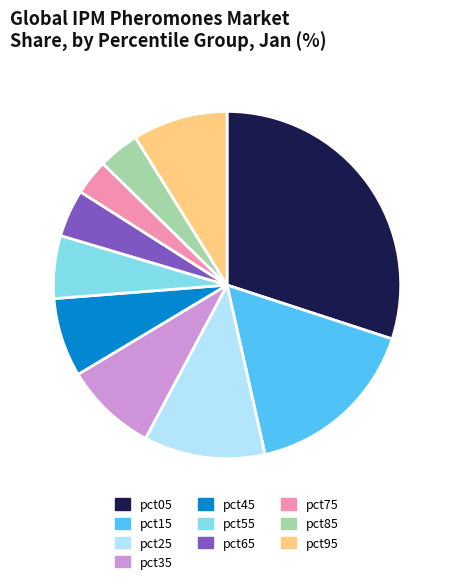

The pct15 slice represents 16% of the pie. True or false?

True